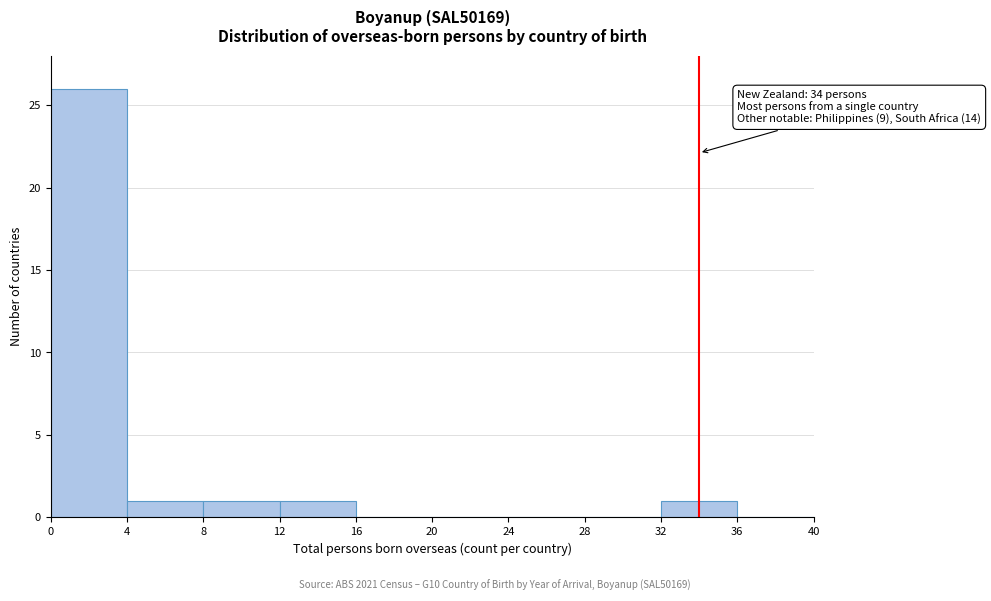

Over which range of the x-axis is the bar tallest?

0 to 4